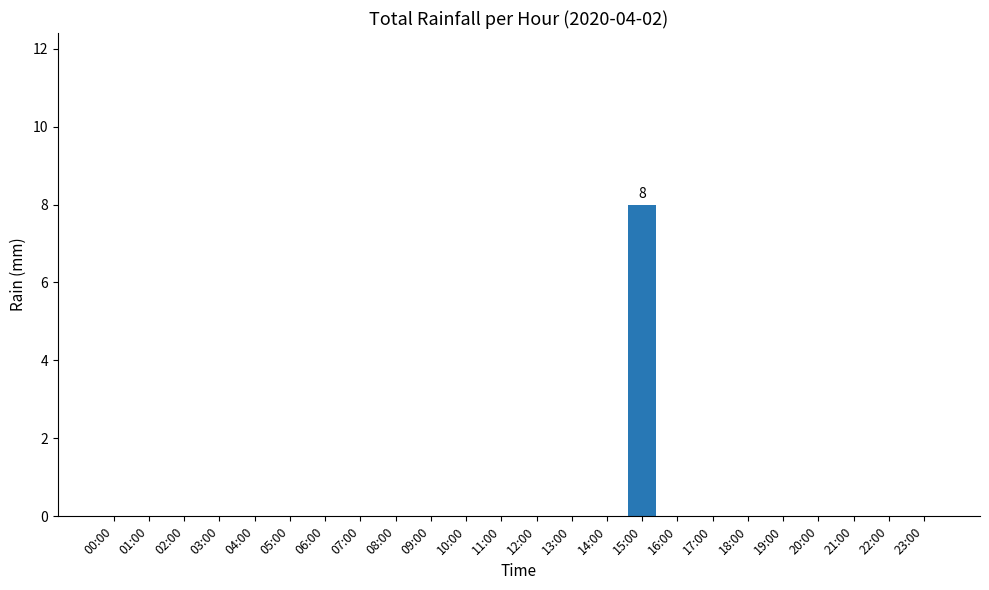

What is the sum of all values?

8